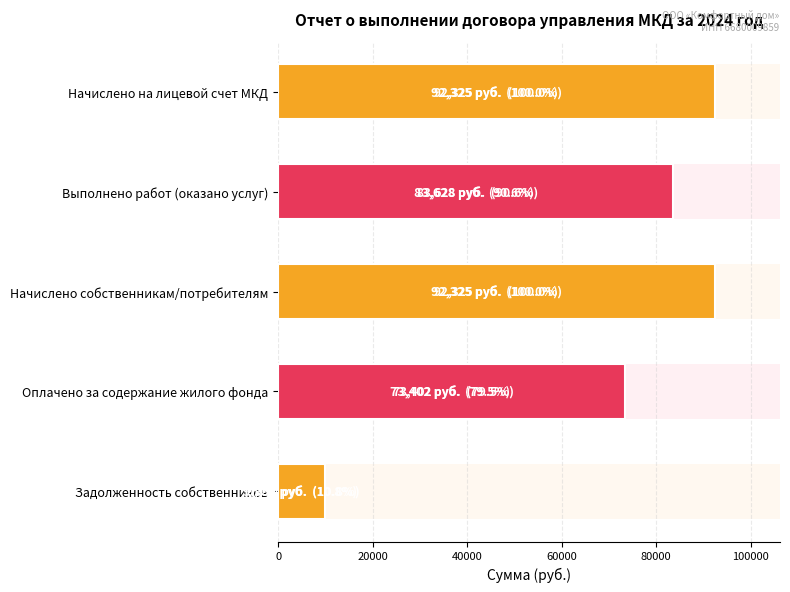

What value does the data have at Начислено на лицевой счет МКД?

92325.3